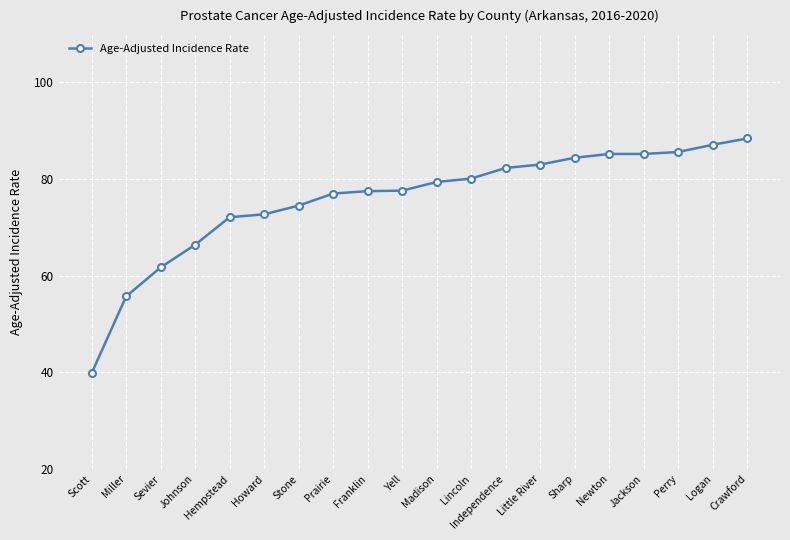

What position from the left is Newton?

16